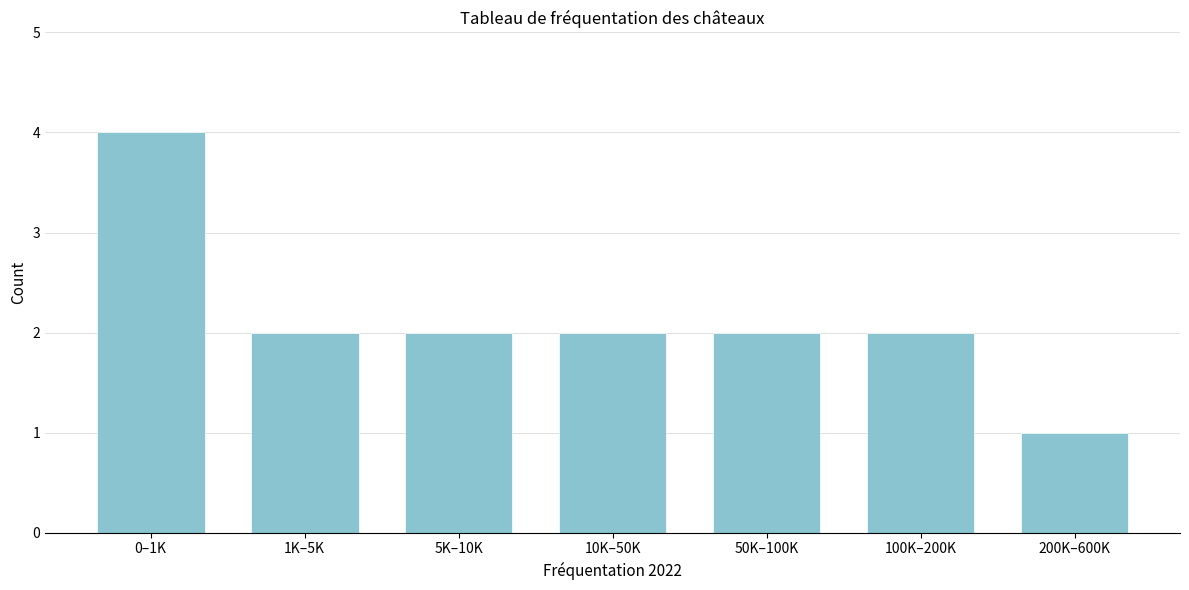

Reading left to right, transcribe all the data shown in this chart.

4	2	2	2	2	2	1